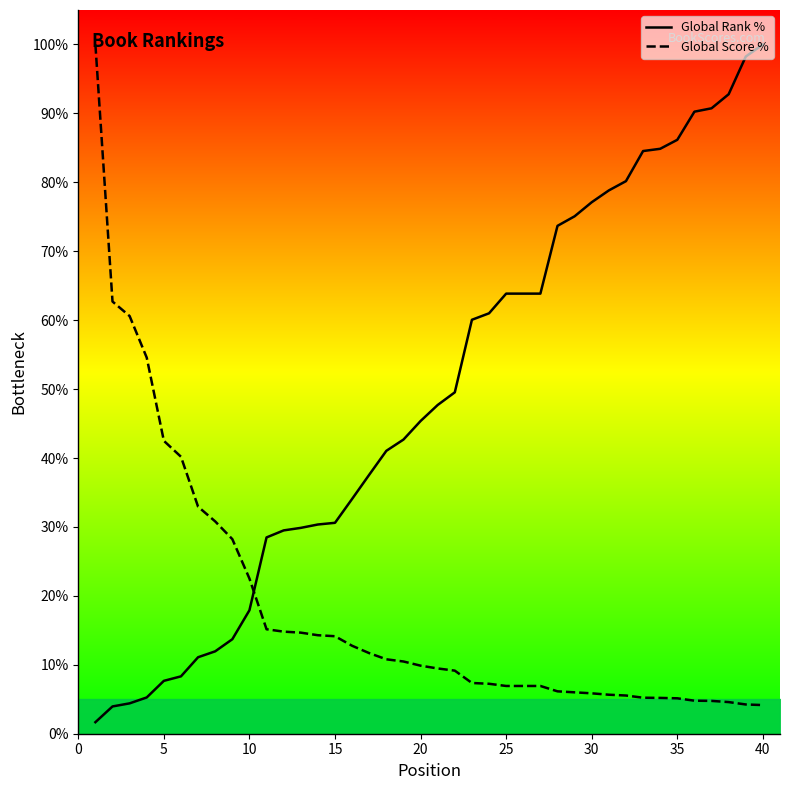

True or false: Global Score % has more than 0 interior local peaks.

False